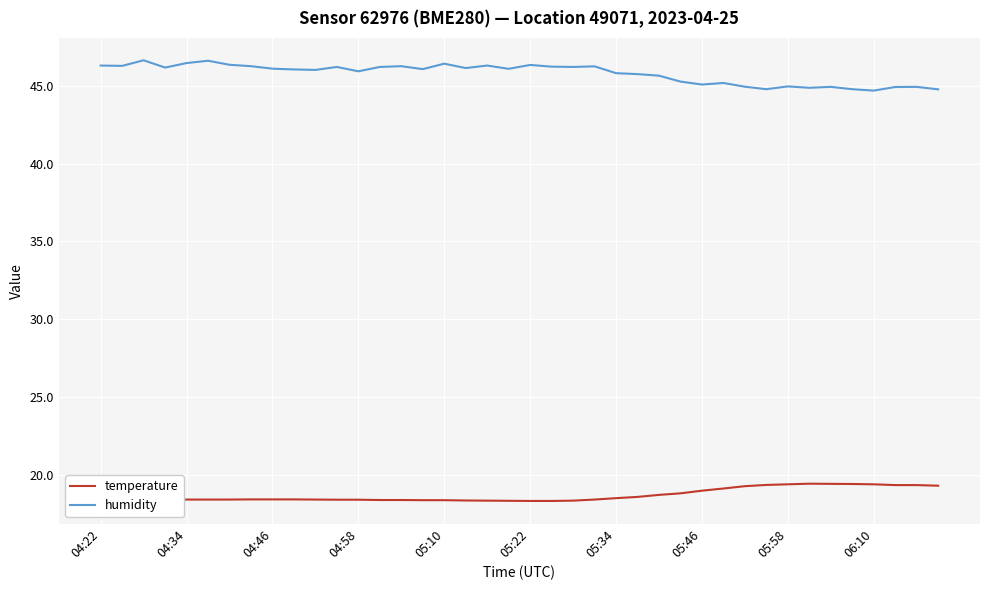

Which series has the largest range (max minus min)?

humidity